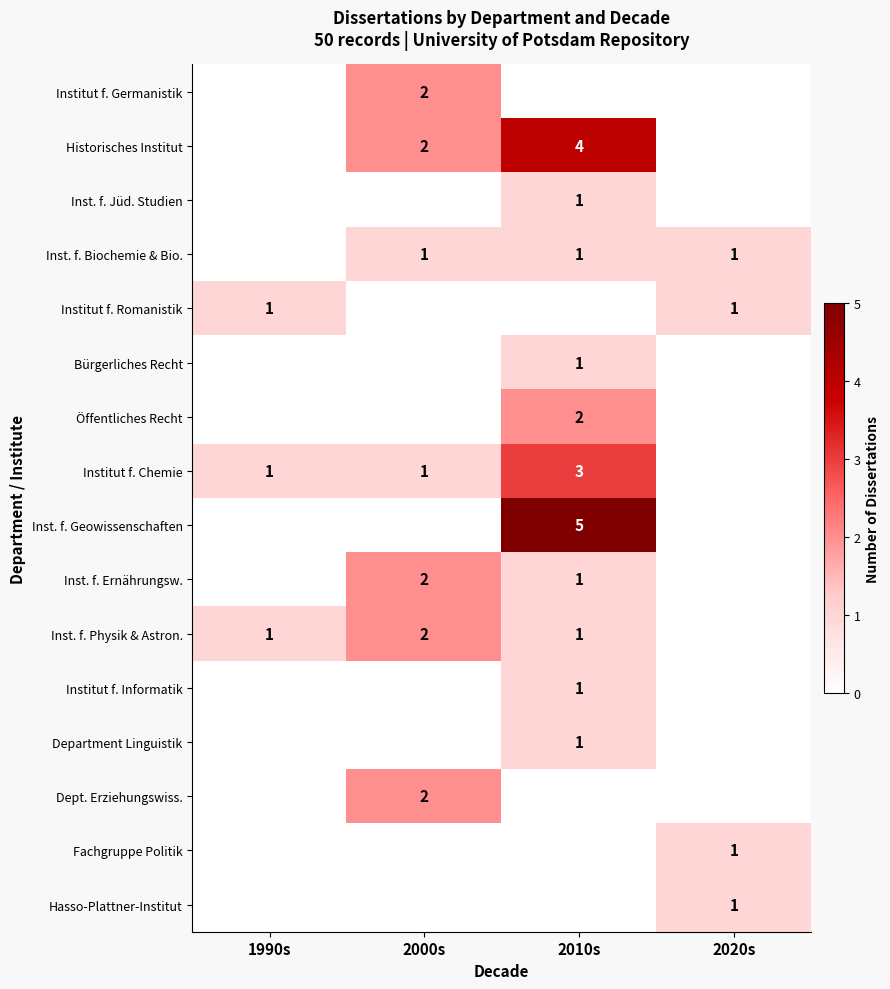

The Historisches Institut series shows 4 at 2010s. True or false?

True